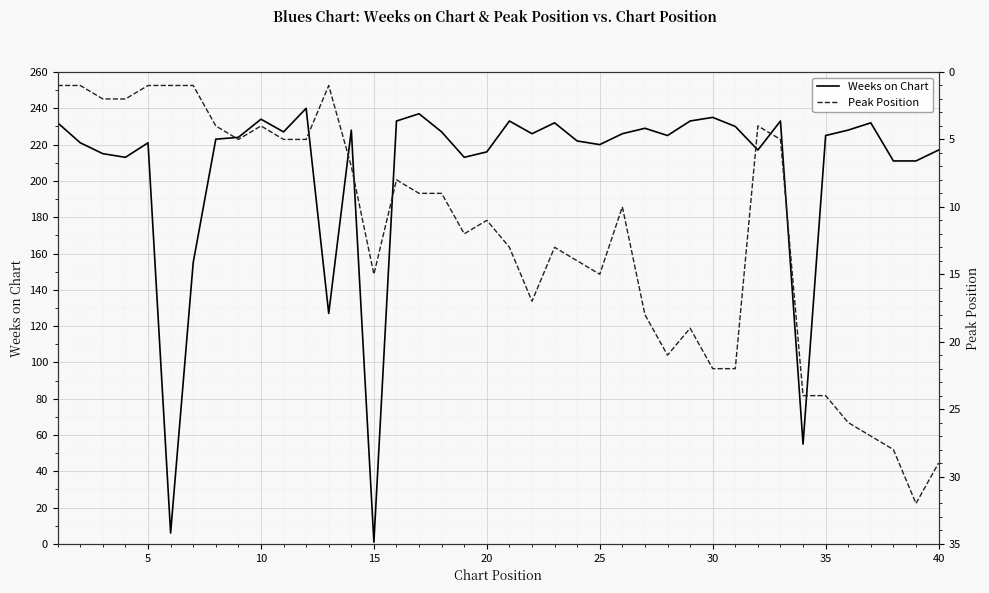

Count the number of categories in the chart.

40